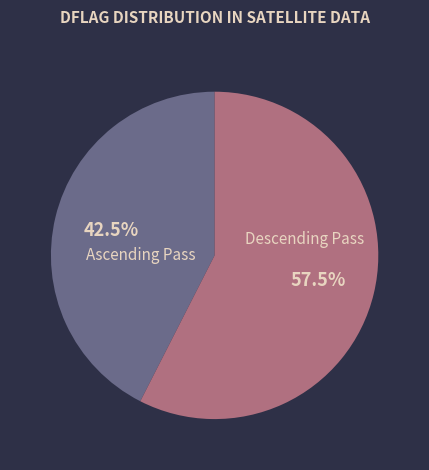

Count the number of slices in the pie.

2